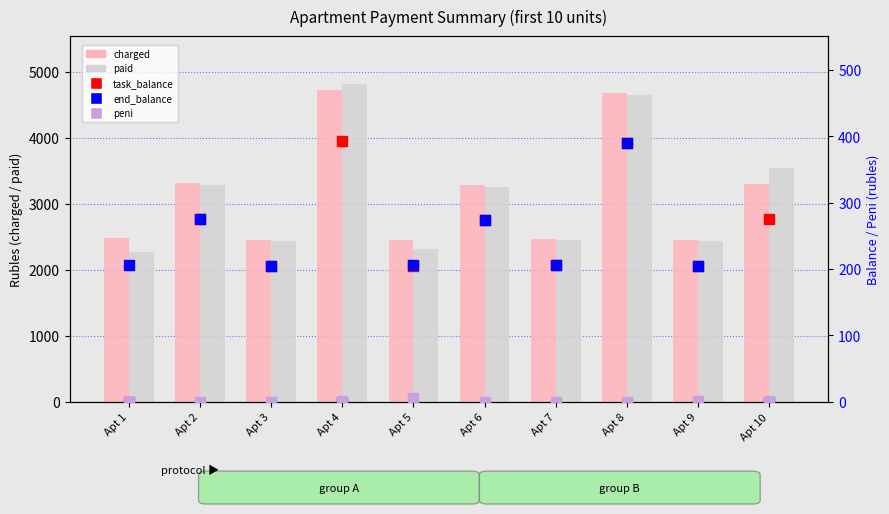

What is the total value across all series at Apt 8?

10107.4